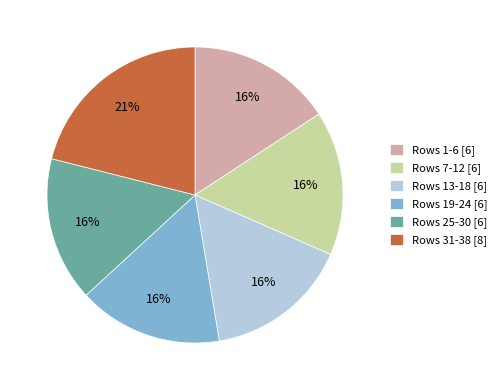

To the nearest percent, what portion does Rows 13-18 [6] represent?

16%